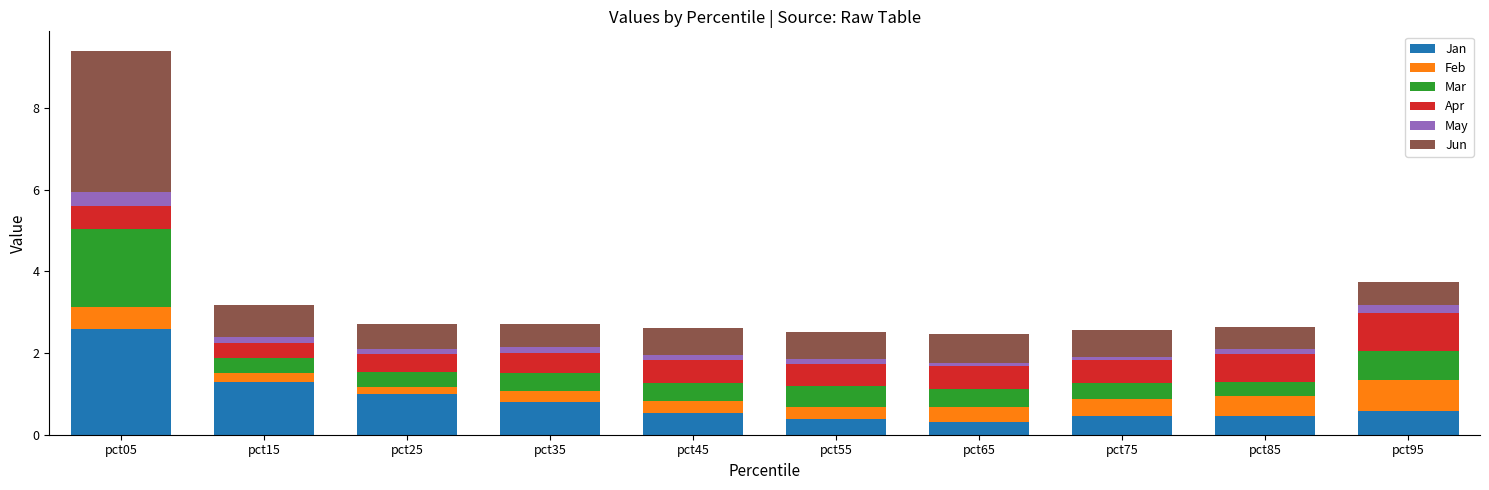

The Jan series shows 1.5 at pct25. True or false?

False